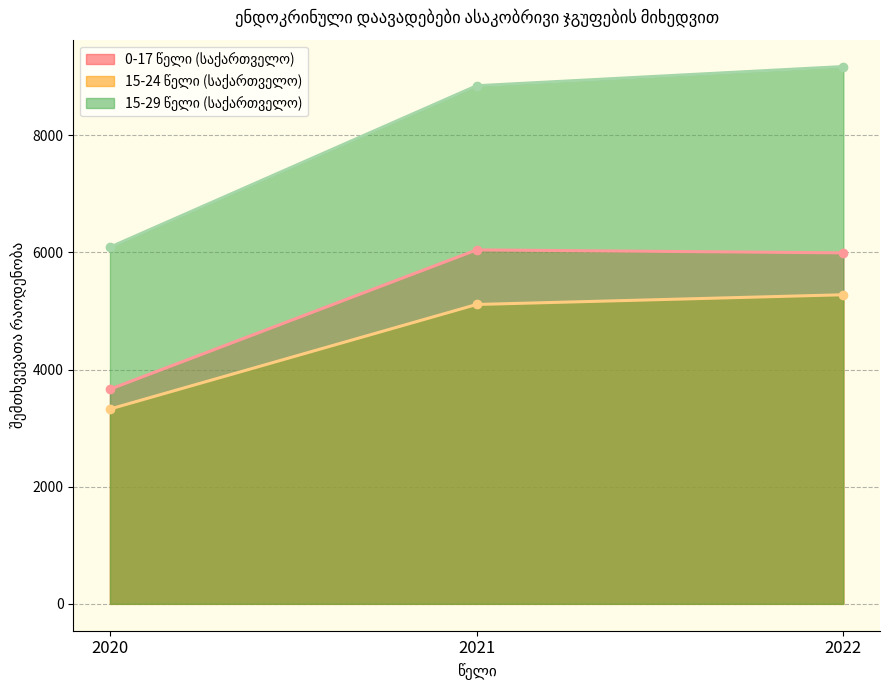

List the labels in order of 15-24 წელი (საქართველო) value, largest first.

2022, 2021, 2020